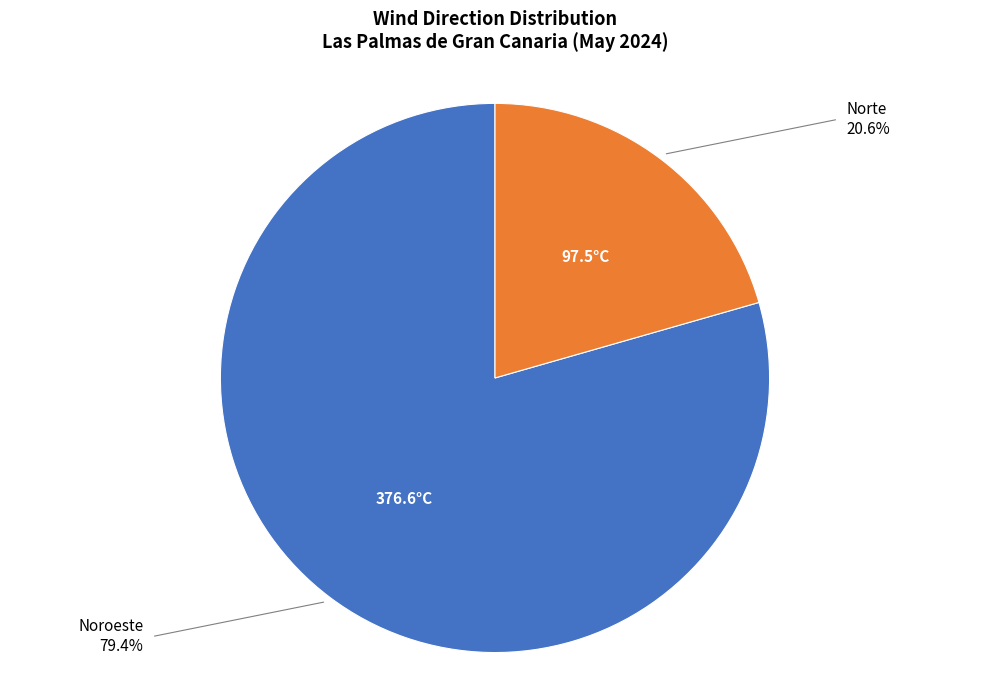

Is there a majority slice in this chart?

Yes